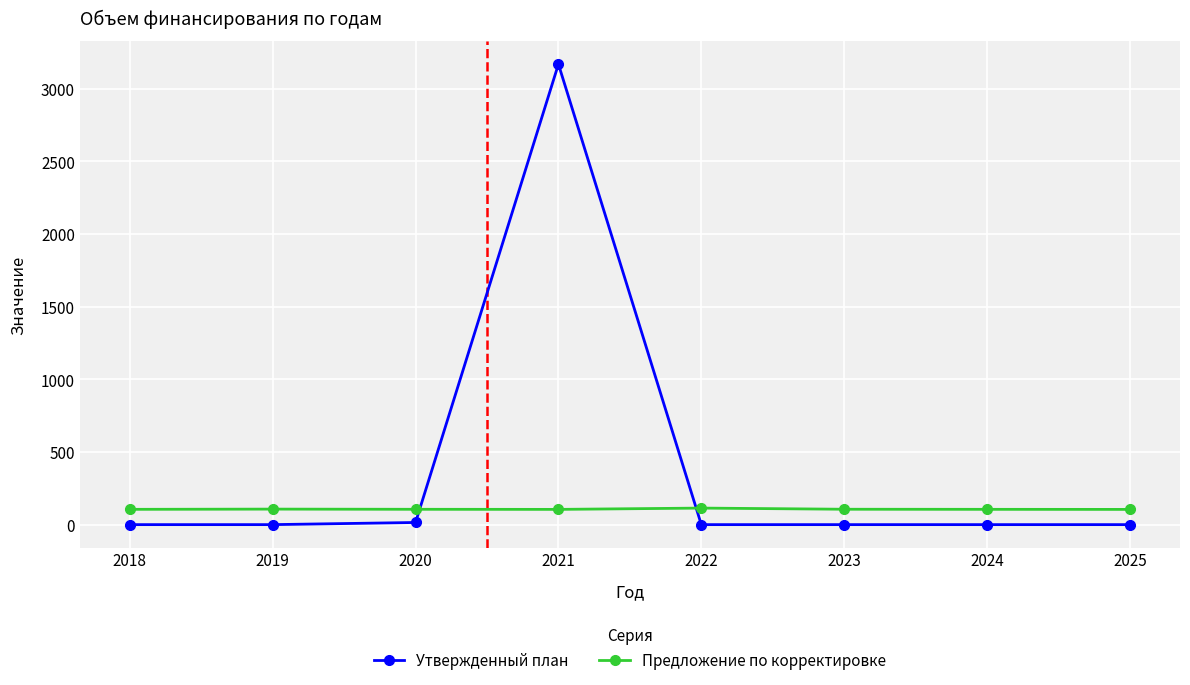

What is the difference between the Предложение по корректировке values at 2022 and 2019?

7.0